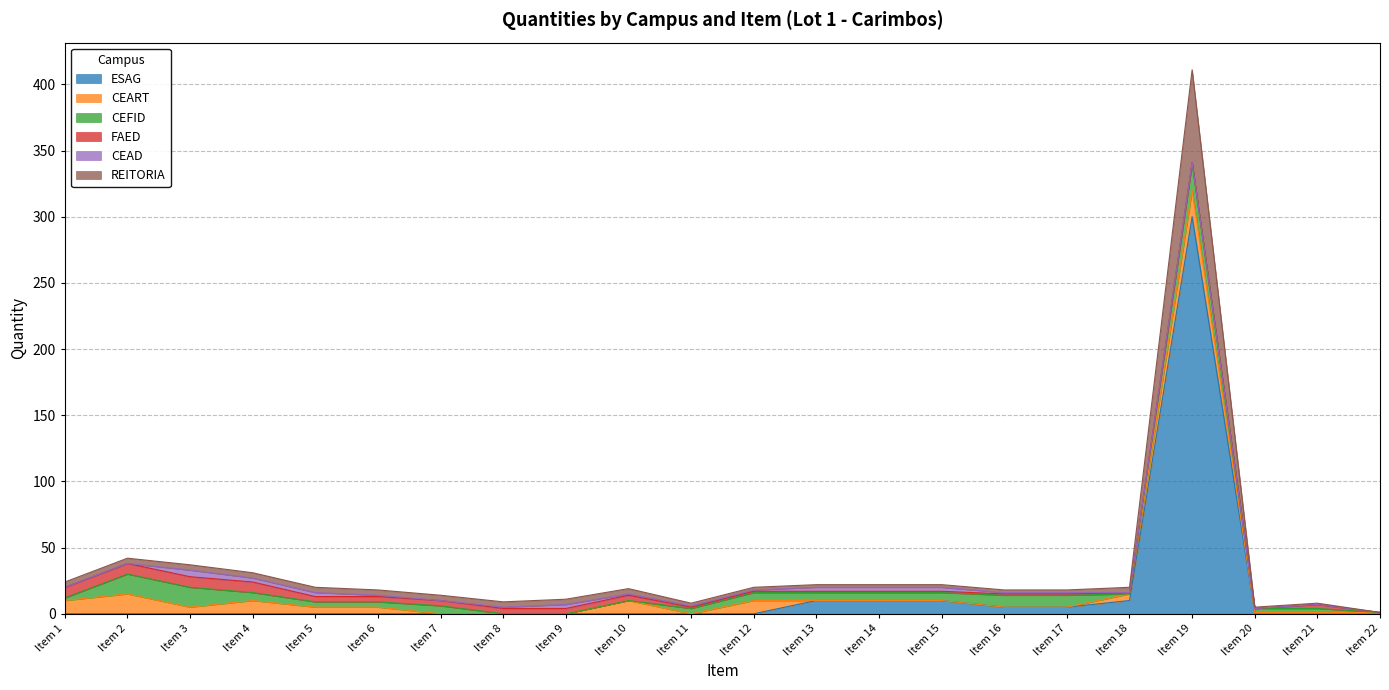

What is the value of the REITORIA point at the 19th from the left?

70